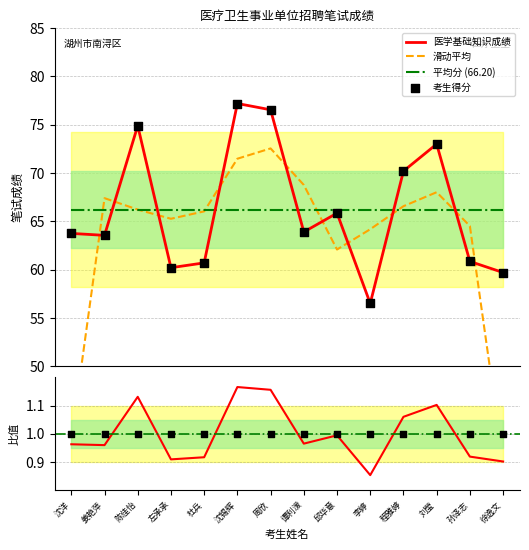

Which series has the widest spread of Y values?

滑动平均